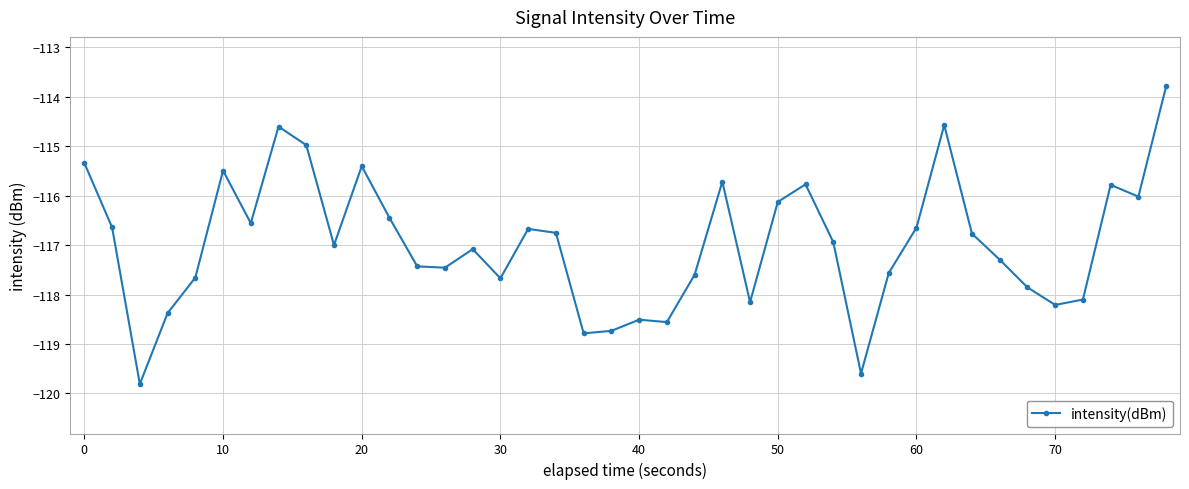

Is this an area chart (filled region under the line)?

No